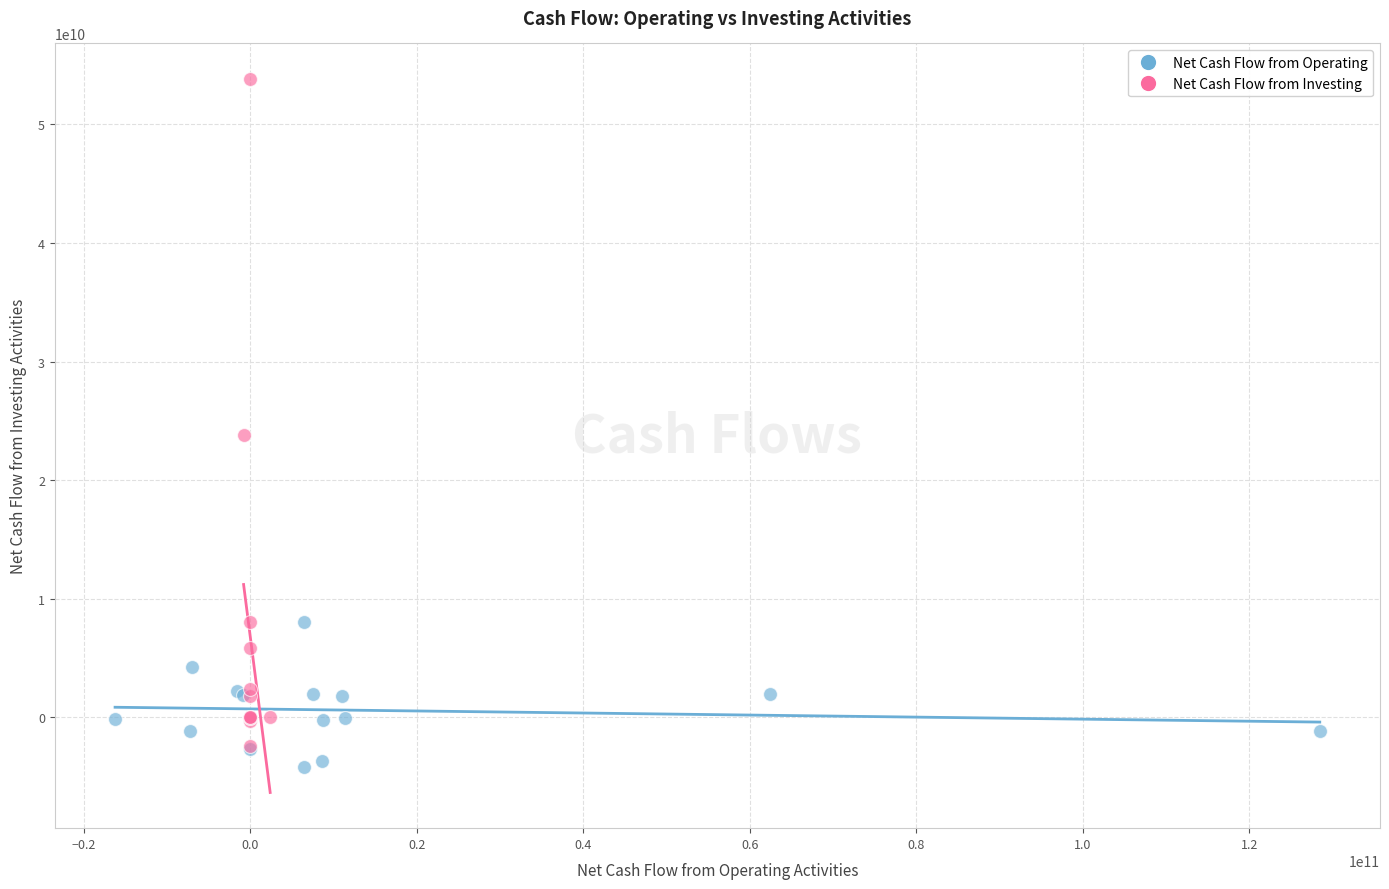

Which series reaches the maximum Y coordinate?

Net Cash Flow from Investing